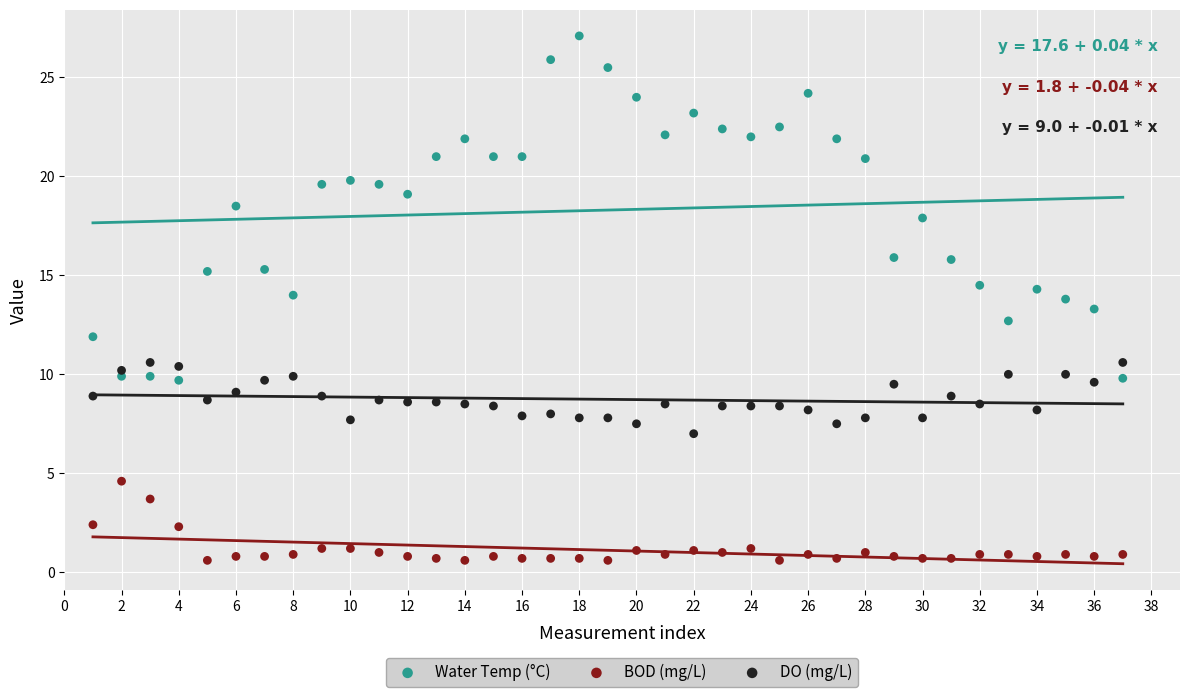

Across all data points, what is the range of X values (max minus min)?

36.0